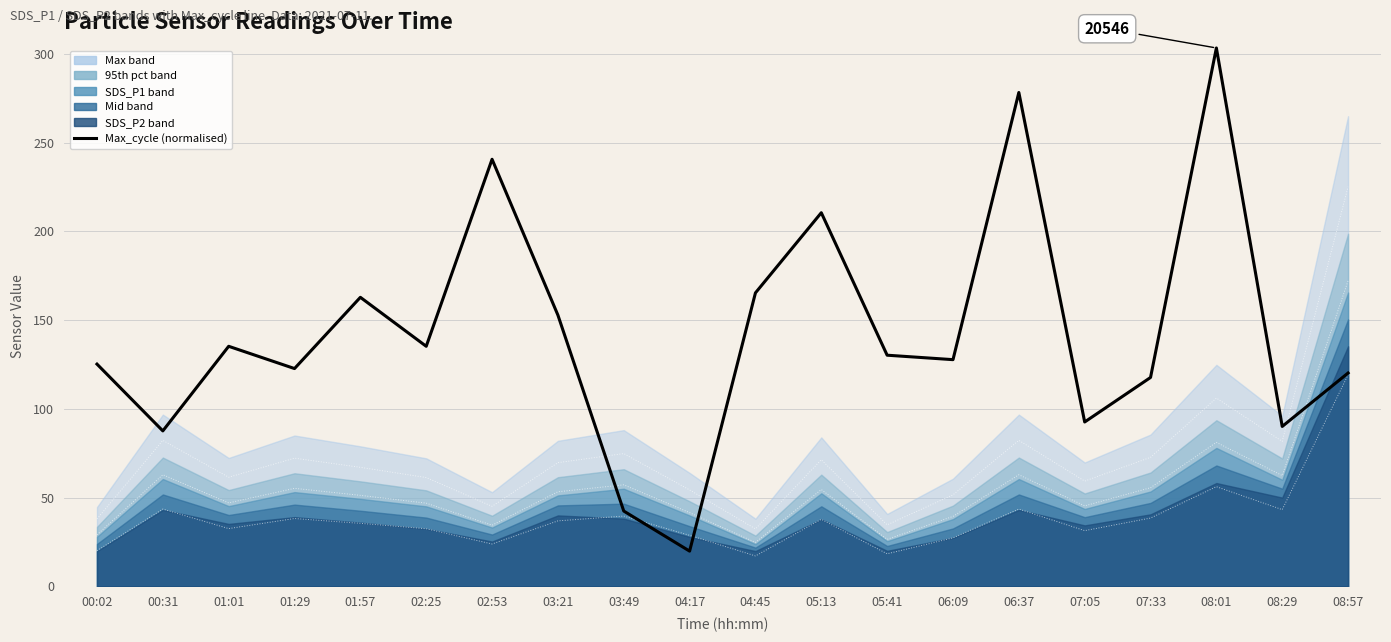

Does the chart have visible grid lines?

Yes